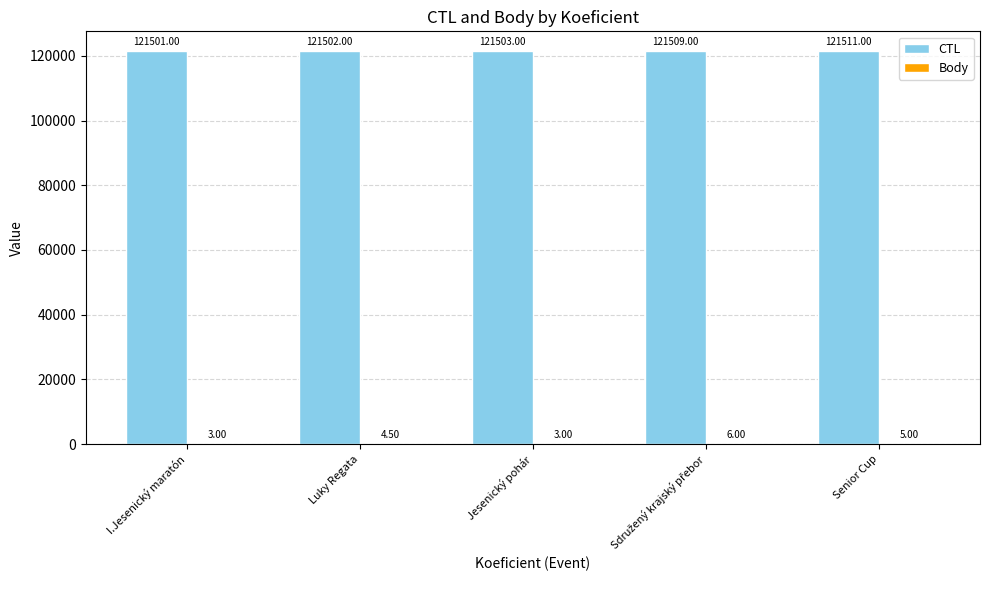

What is the sum of the CTL values at Luky Regata and Jesenický pohár?

243005.0